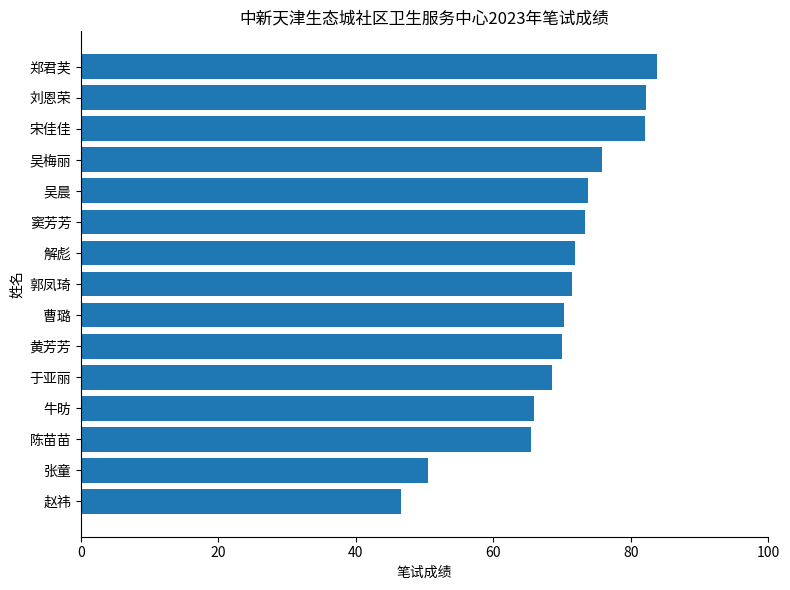

Is it true that the value at 解彪 is 21.0?

False